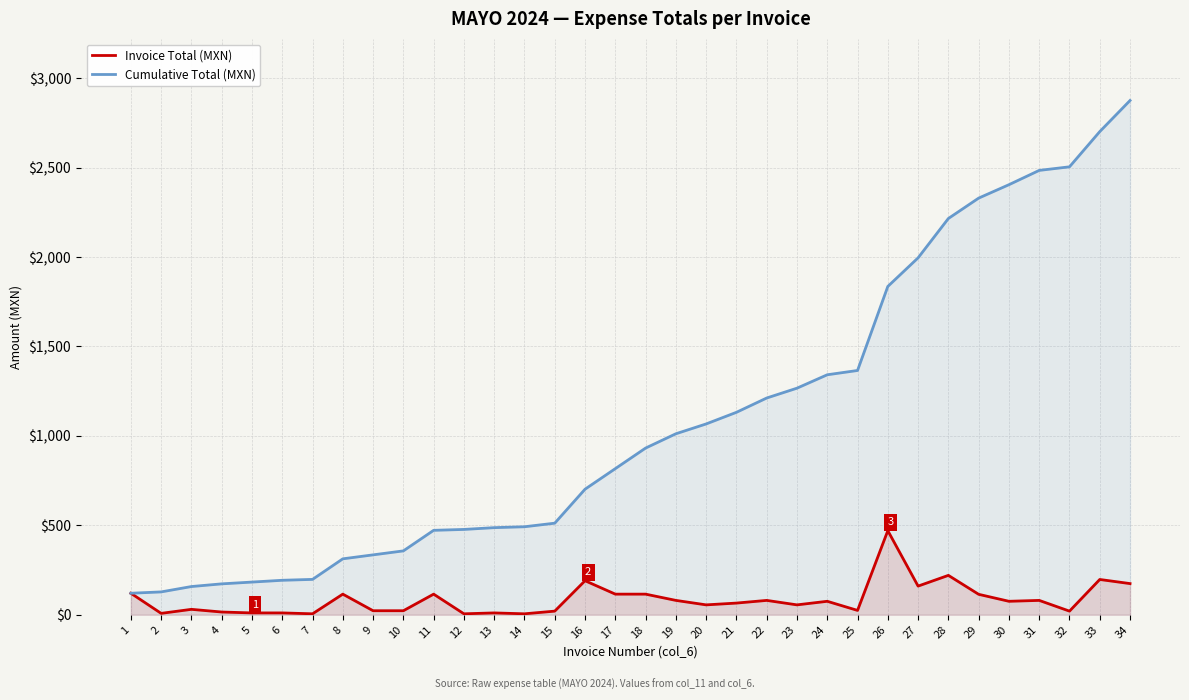

What is the difference between the highest and lowest values at 15?

491.9